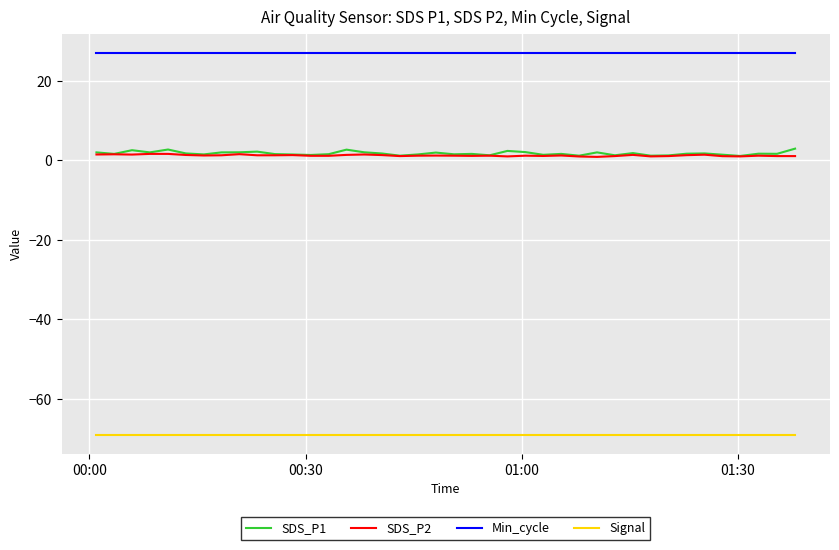

What is the minimum value for Signal?

-69.0